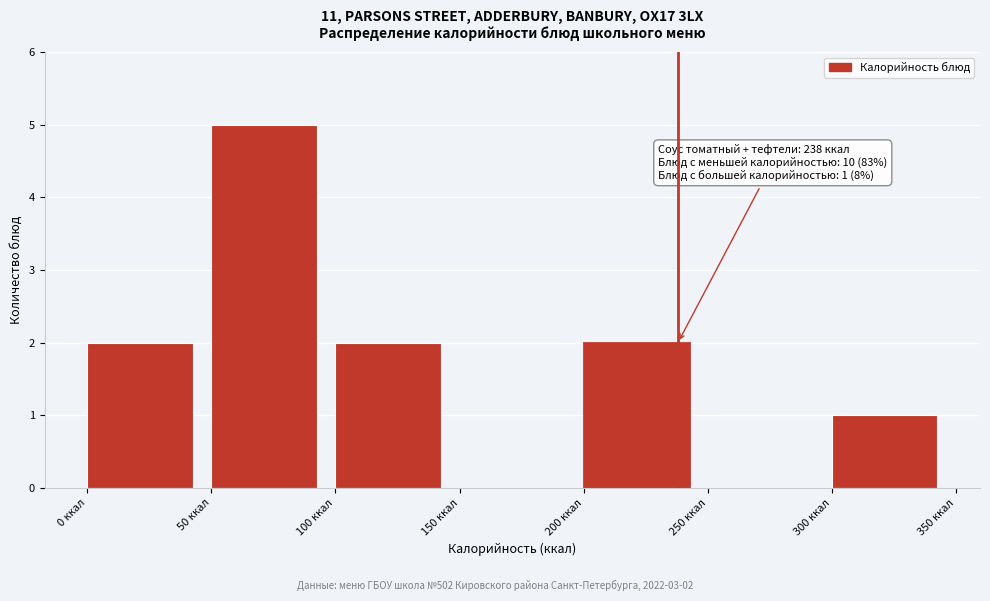

Over which range of the x-axis is the bar tallest?

50 to 100